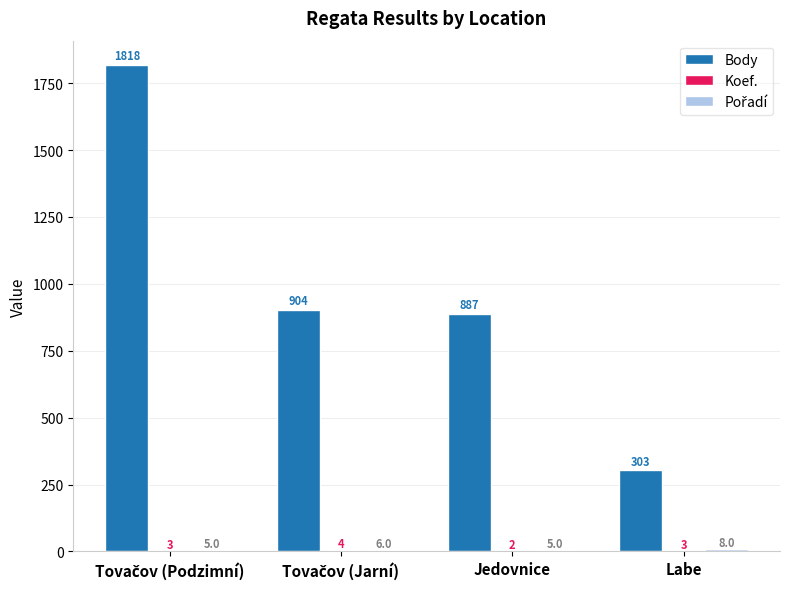

Does the chart contain stacked bars?

No